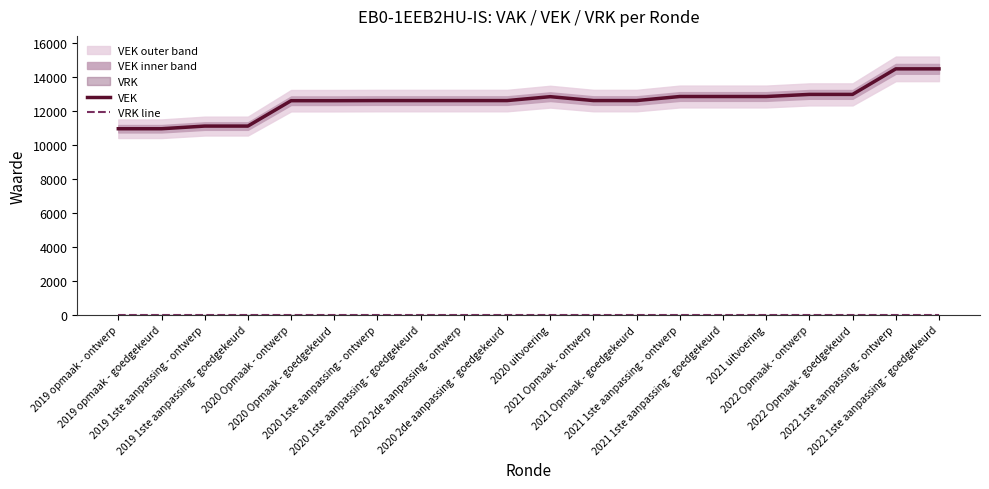

What is the total value across all series at 2019 1ste aanpassing - goedgekeurd?

11120